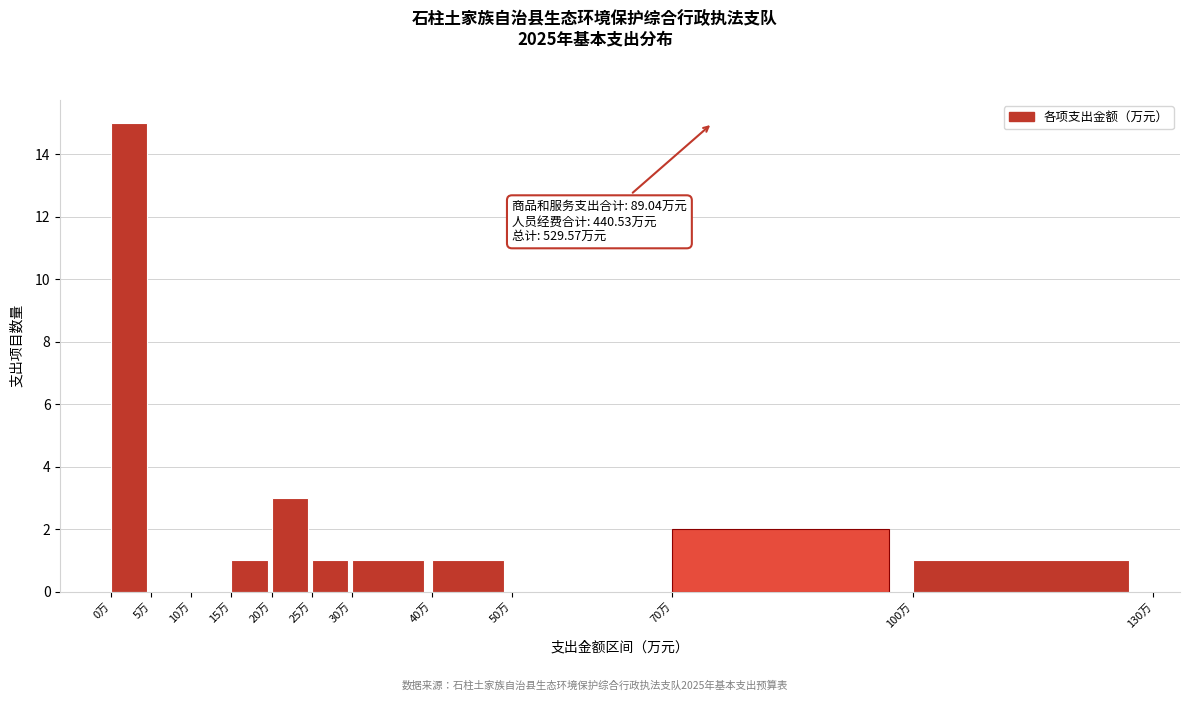

Which range on the x-axis has the tallest bar?

0 to 5